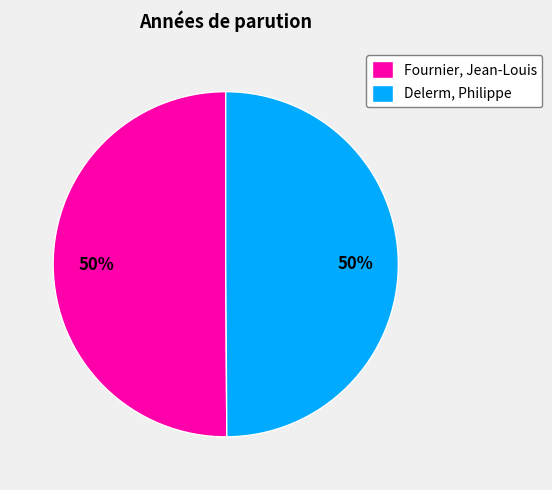

What is the ratio of the value at Fournier, Jean-Louis to the value at Delerm, Philippe?

1.0